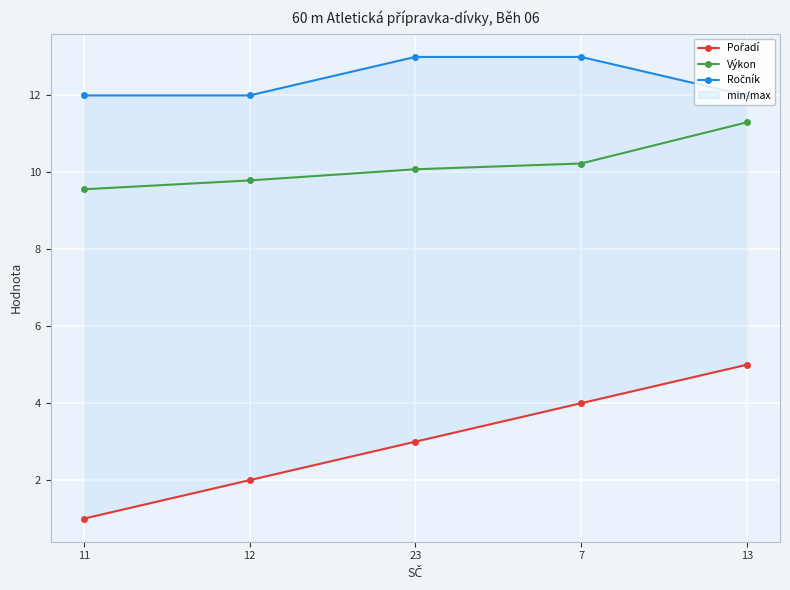

List the labels in order of Výkon value, largest first.

13, 7, 23, 12, 11